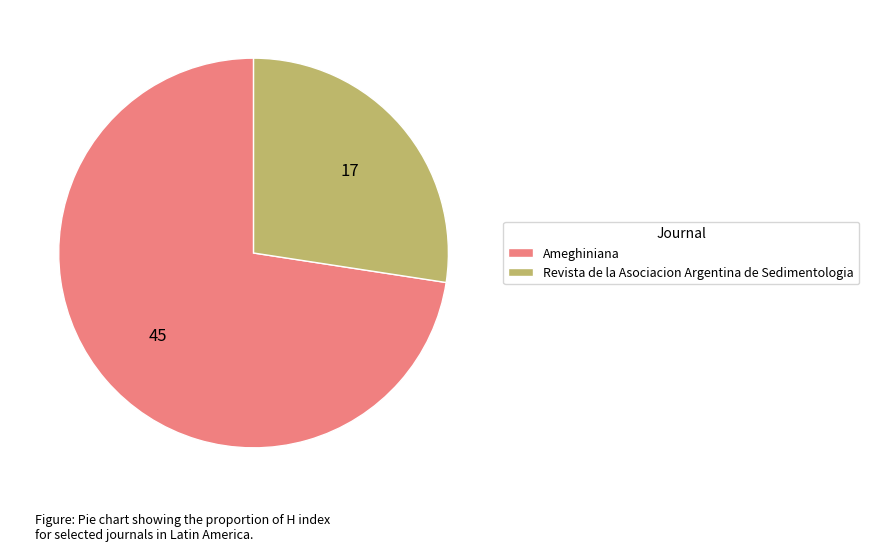

True or false: Revista de la Asociacion Argentina de Sedimentologia accounts for 15% of the total.

False